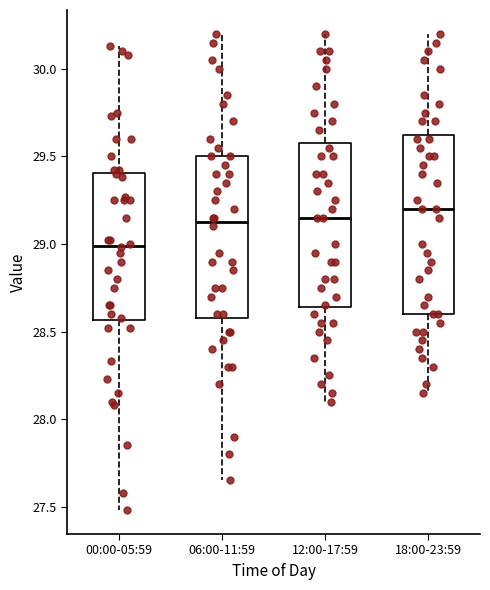

Comparing the boxes themselves (not the whiskers), which one is the tallest?

18:00-23:59